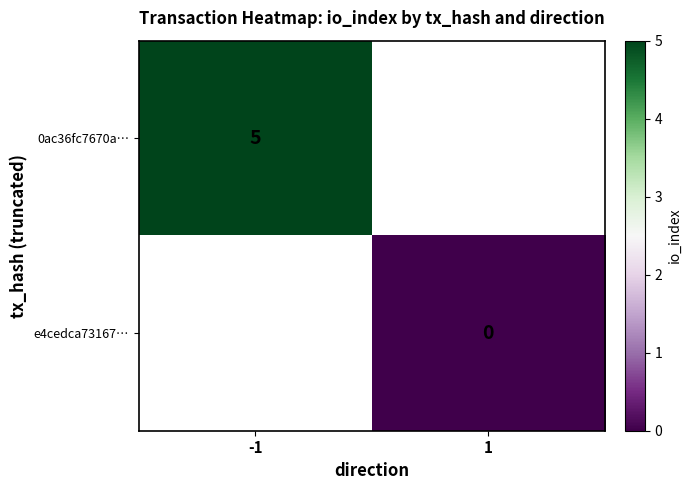

At how many categories does at least one series exceed 2?

1